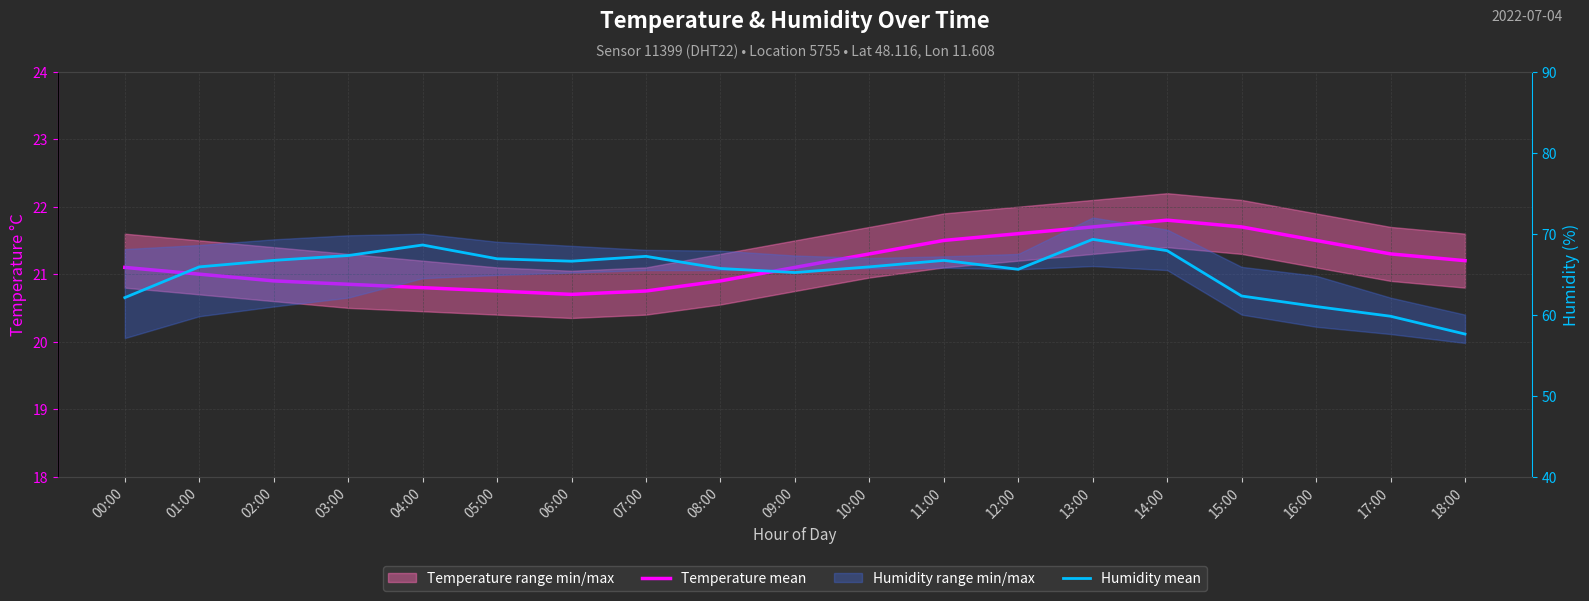

At which category is the sum across all series the highest?

13:00